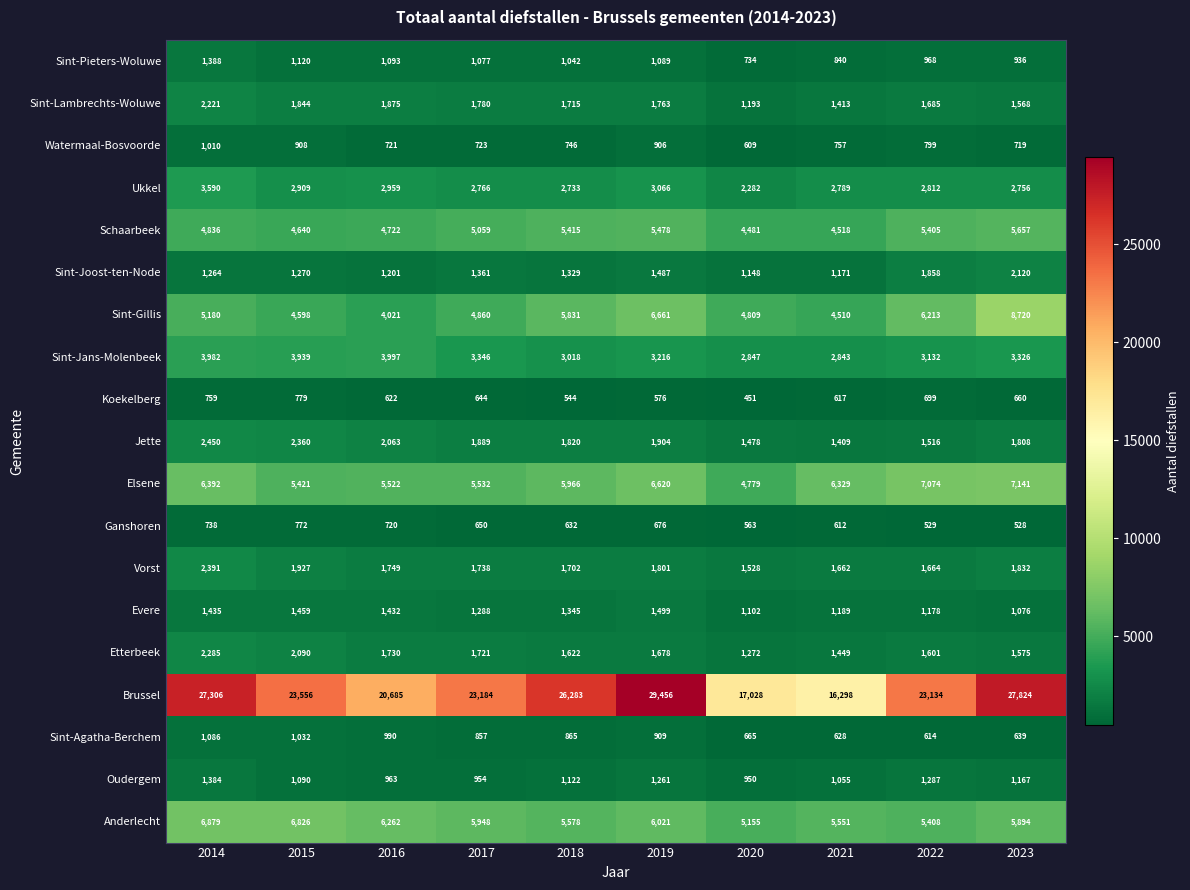

At which label is Sint-Joost-ten-Node closest to 1634?

2019